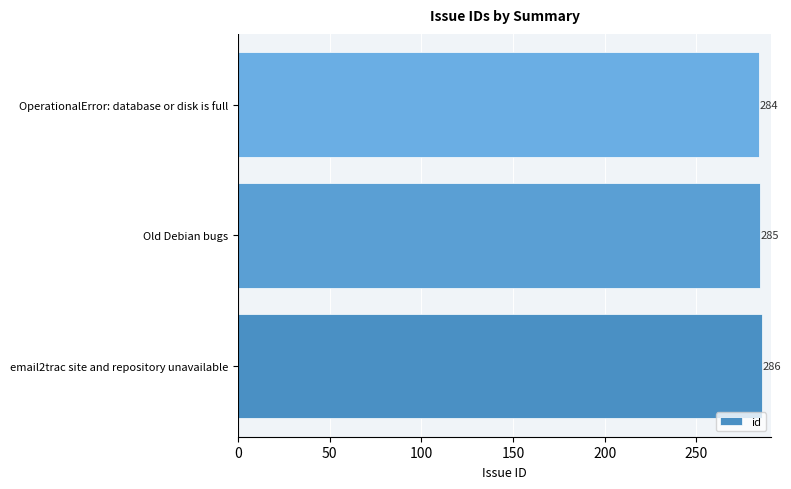

Are the bars horizontal?

Yes